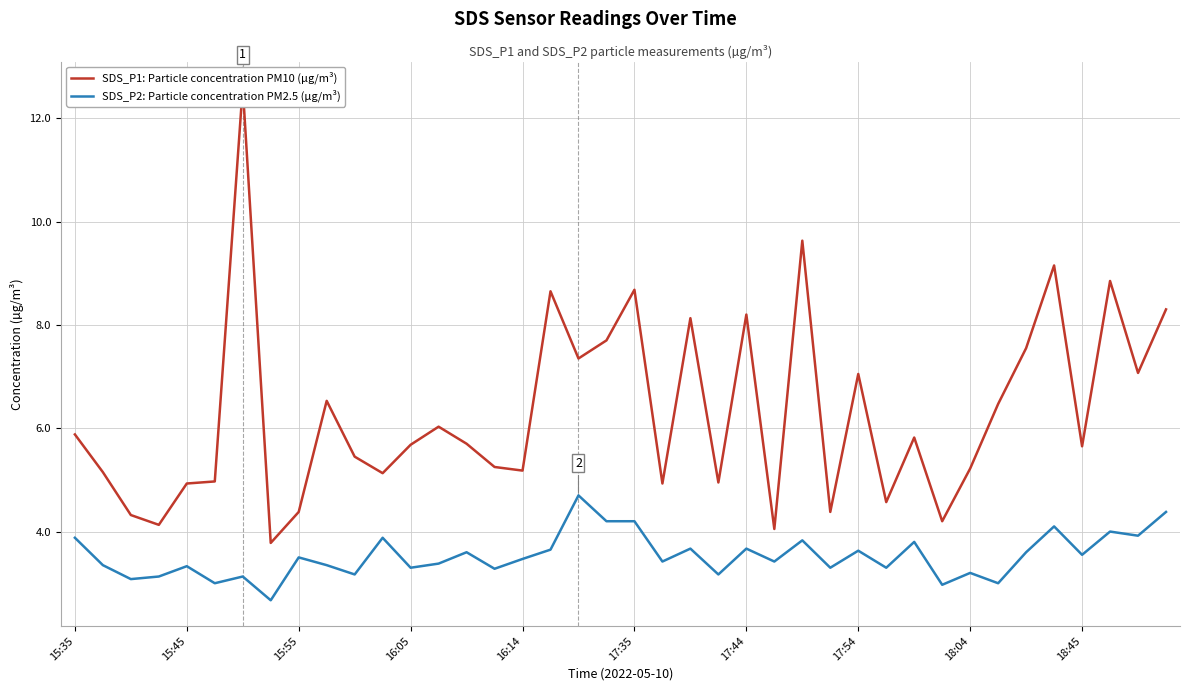

What is the greatest value displayed?

12.6